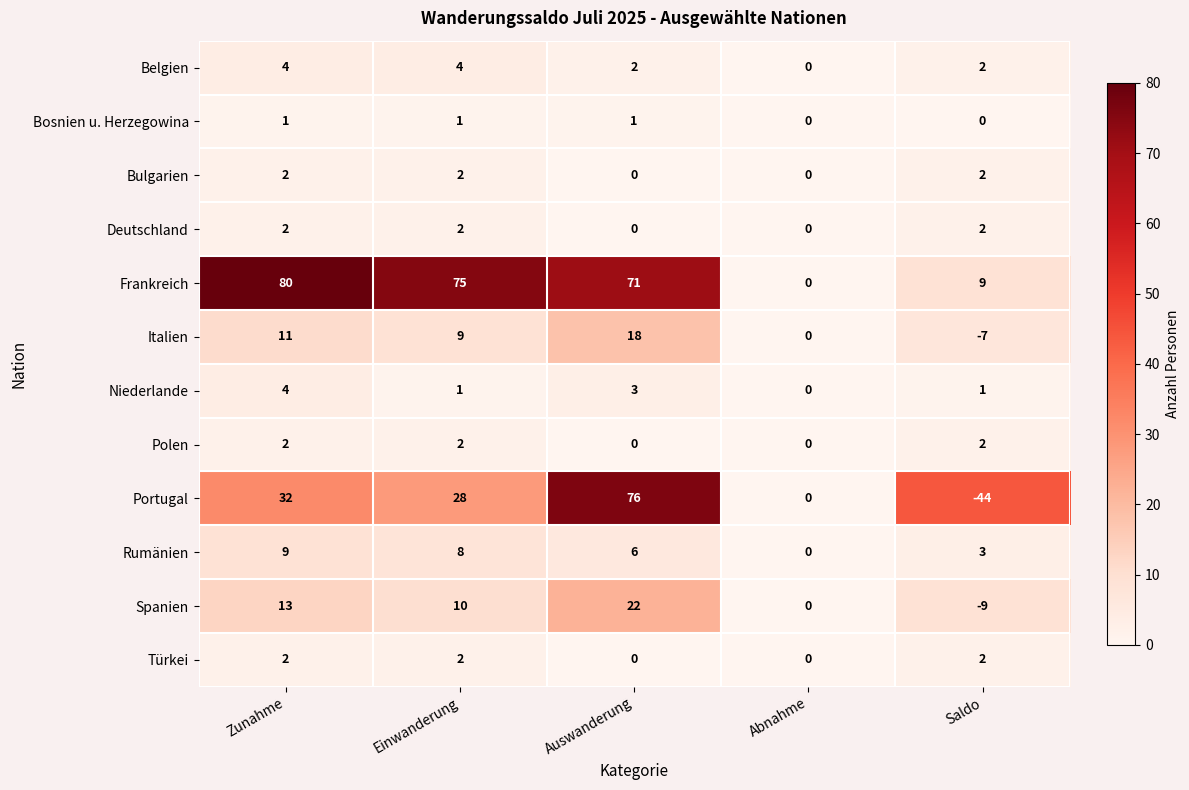

The value of Frankreich at Saldo is 16. True or false?

False